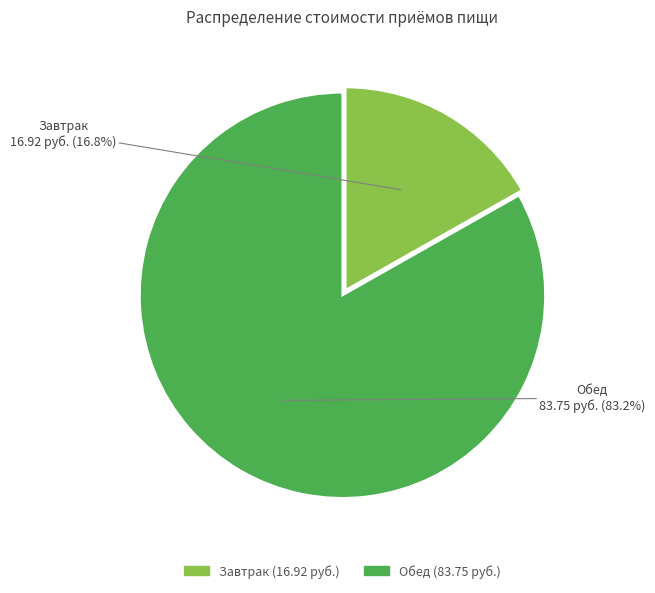

To the nearest percent, what is the combined percentage of Завтрак and Обед?

100%